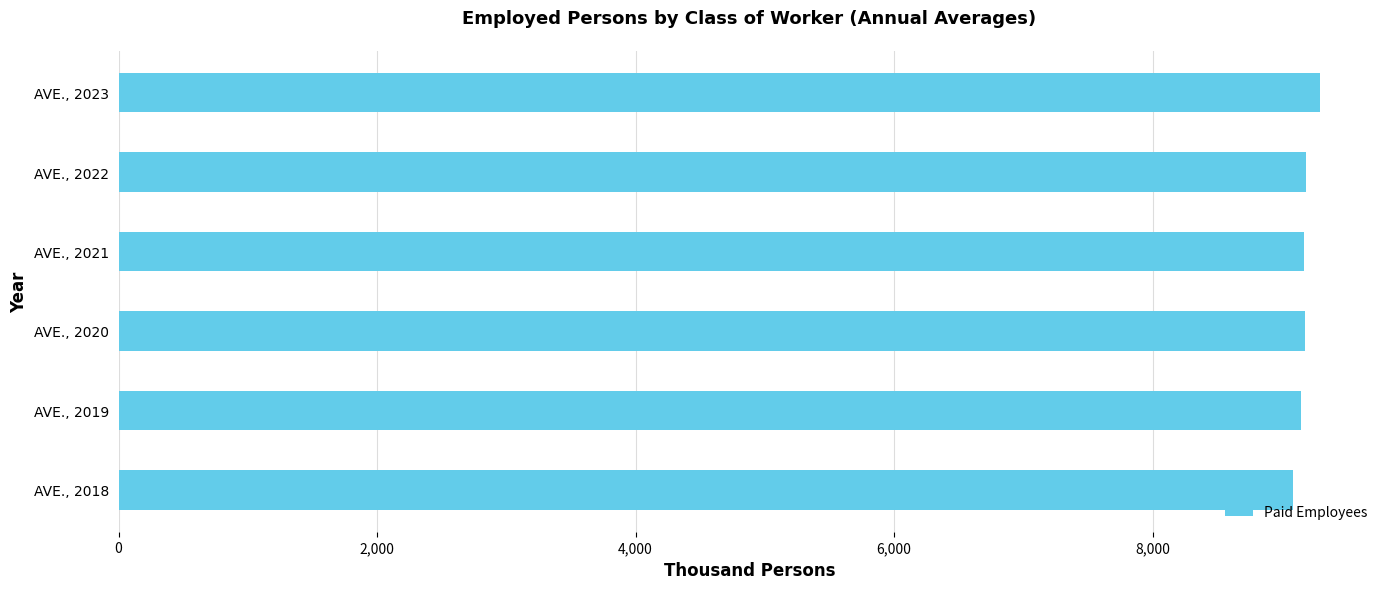

True or false: the data shows 2777 at AVE., 2019.

False